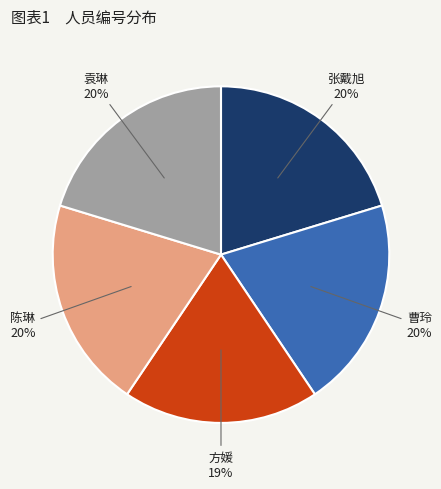

Is it true that 曹玲 is 20% of the pie?

True